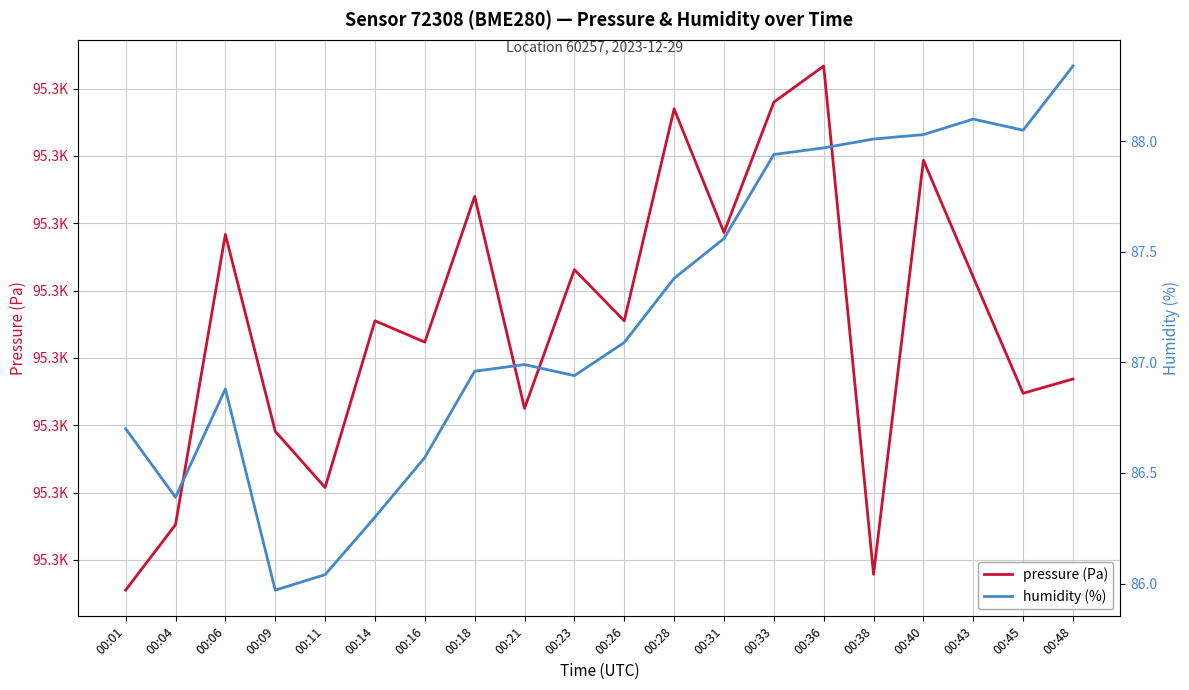

The humidity (%) series shows 26.4 at 00:43. True or false?

False